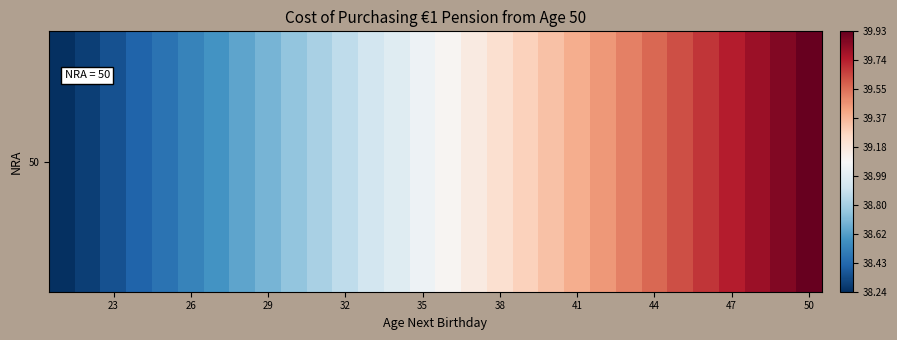

What is the difference between the maximum and minimum values?

1.7